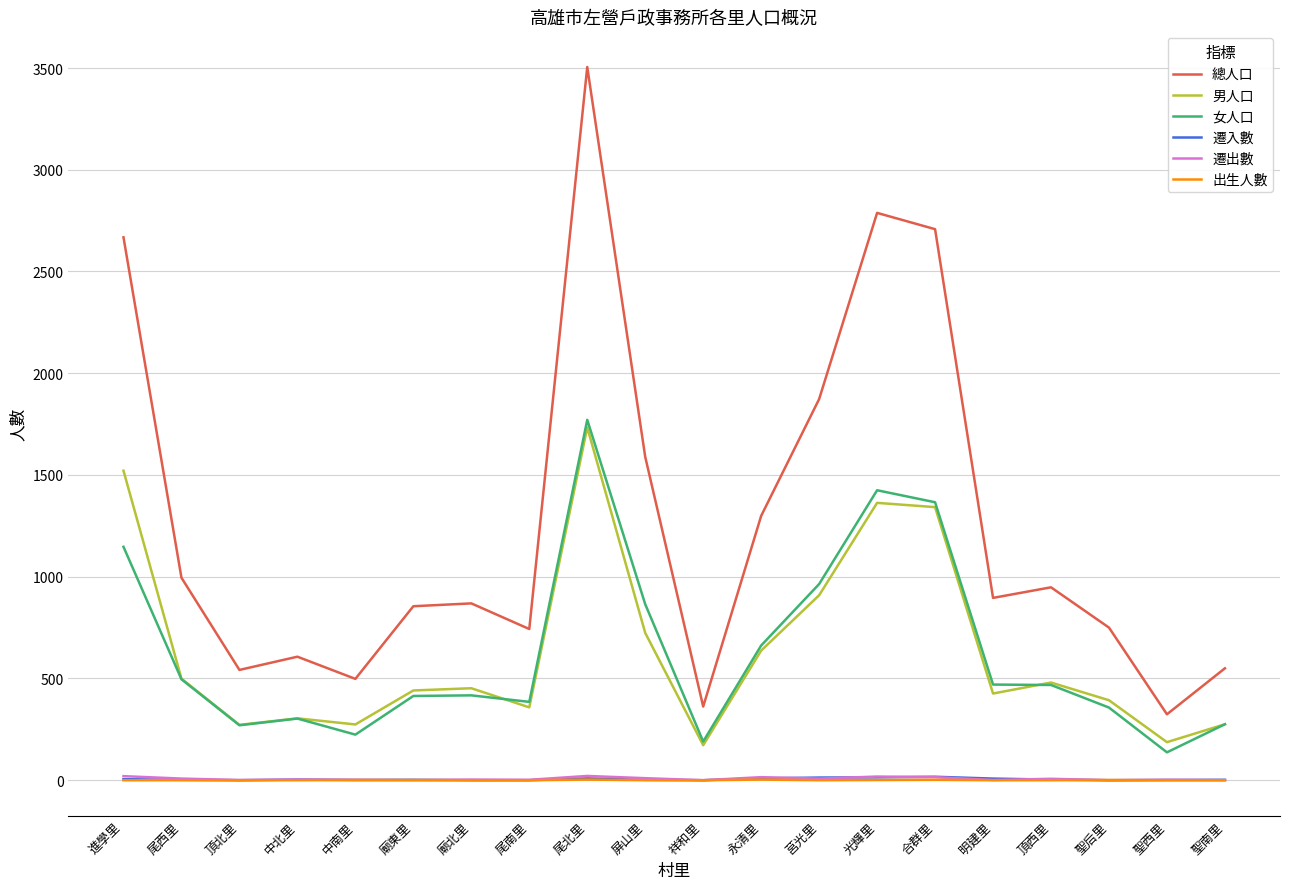

Where is the first local minimum for 總人口?

頂北里